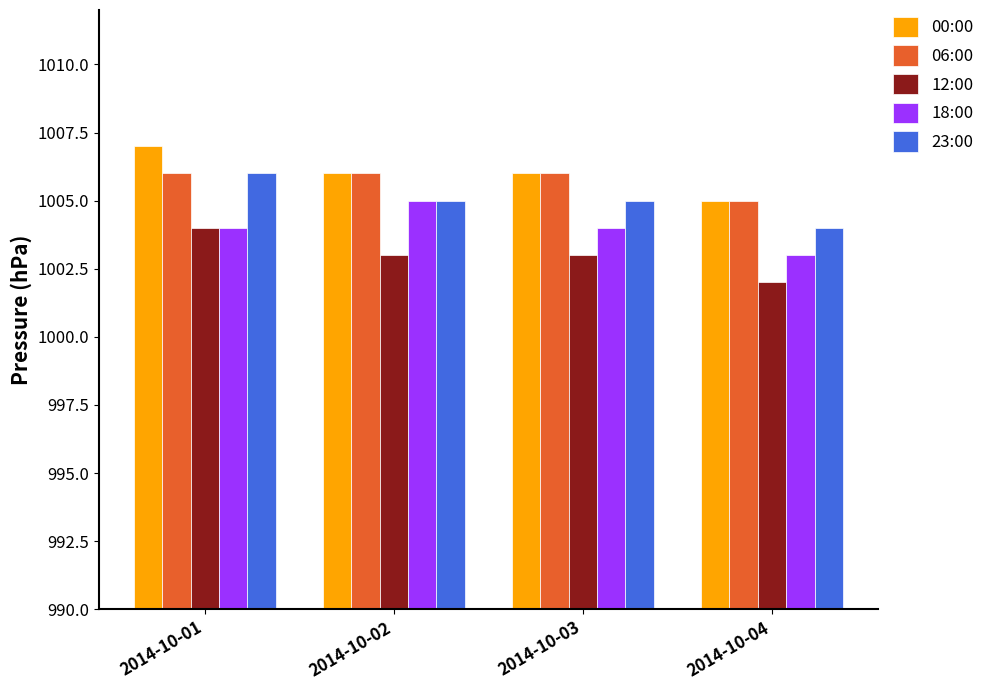

Reading right to left, extract all data points from this chart.

00:00: 1005	1006	1006	1007
06:00: 1005	1006	1006	1006
12:00: 1002	1003	1003	1004
18:00: 1003	1004	1005	1004
23:00: 1004	1005	1005	1006